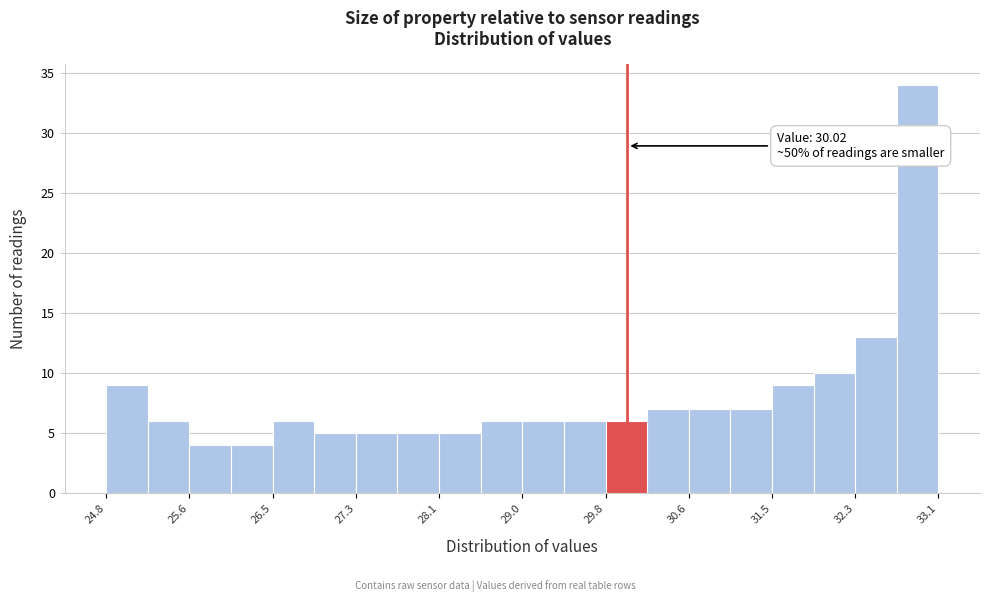

Which range on the x-axis has the tallest bar?

32.7 to 33.1